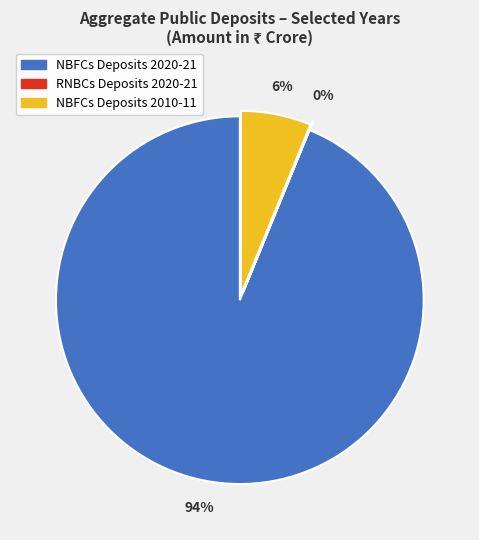

To the nearest percent, what is the difference between the largest and smallest slice percentages?

94%